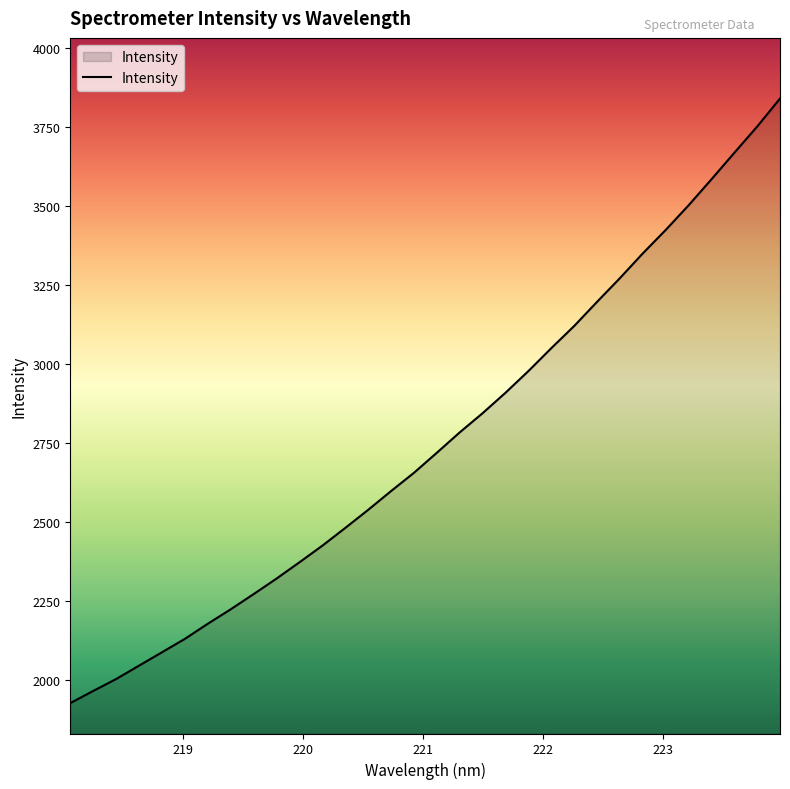

True or false: the data has more than 0 interior local peaks.

False